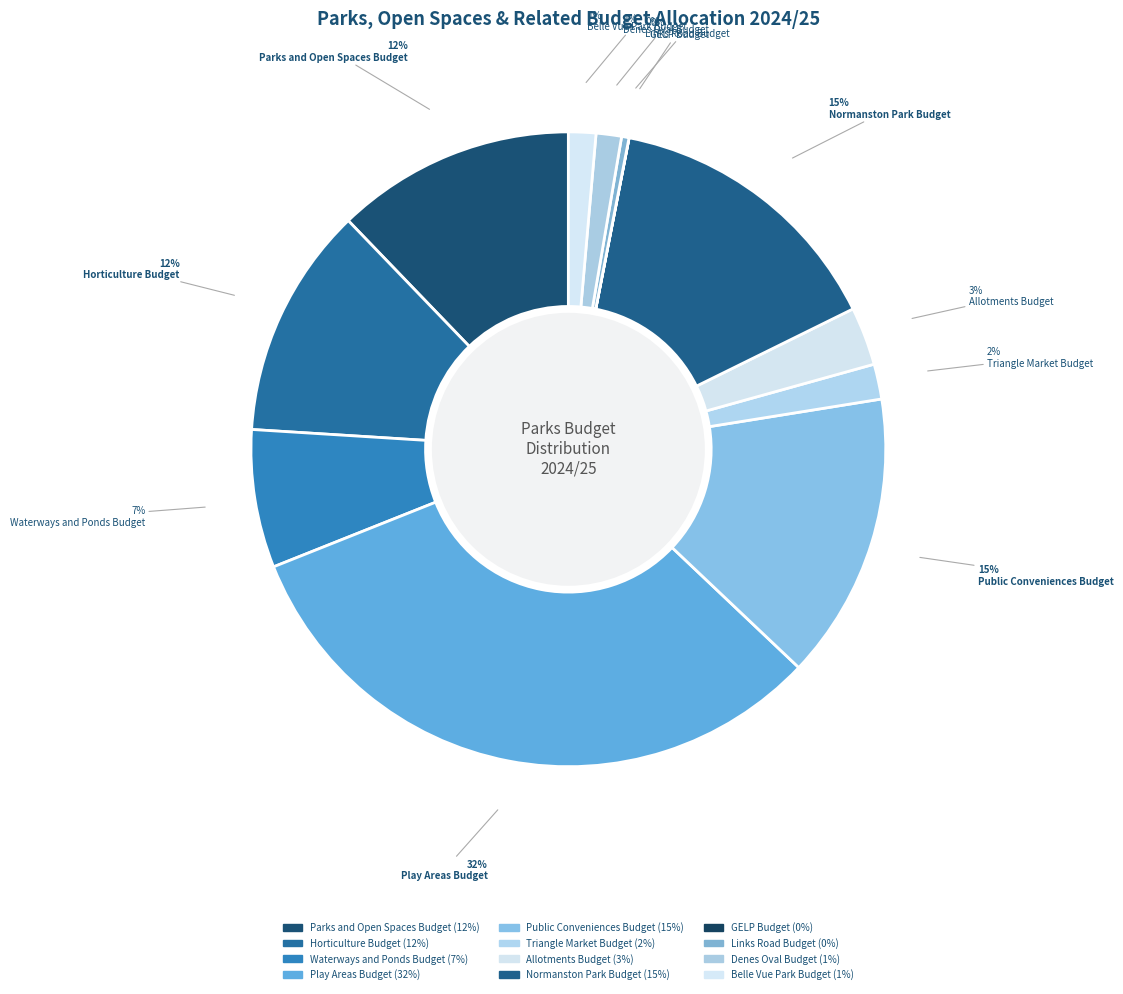

Between GELP Budget and Belle Vue Park Budget, which is larger?

Belle Vue Park Budget